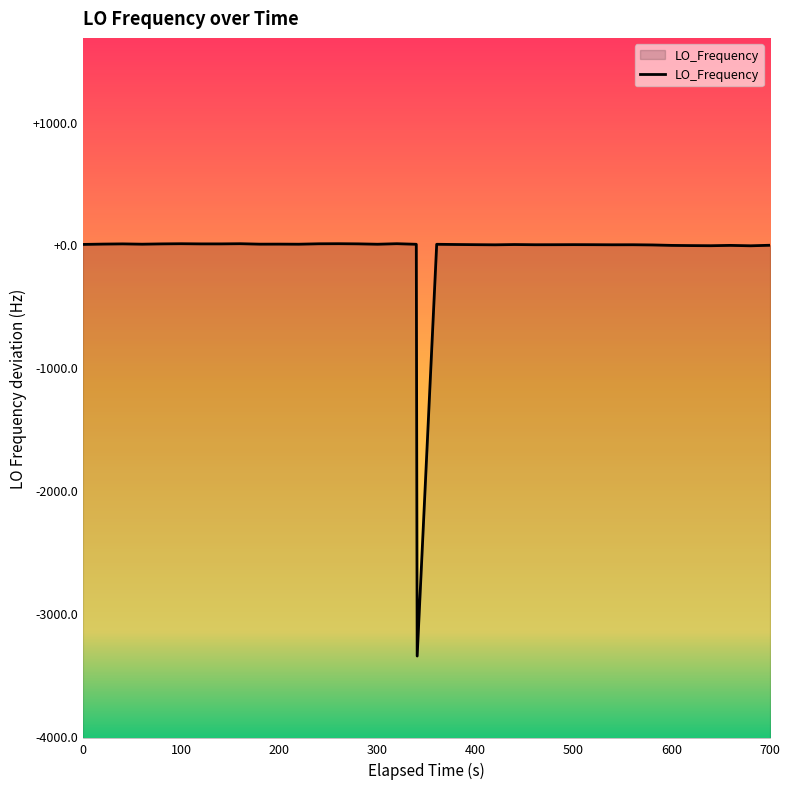

What is the difference between the maximum and minimum values?

3358.4